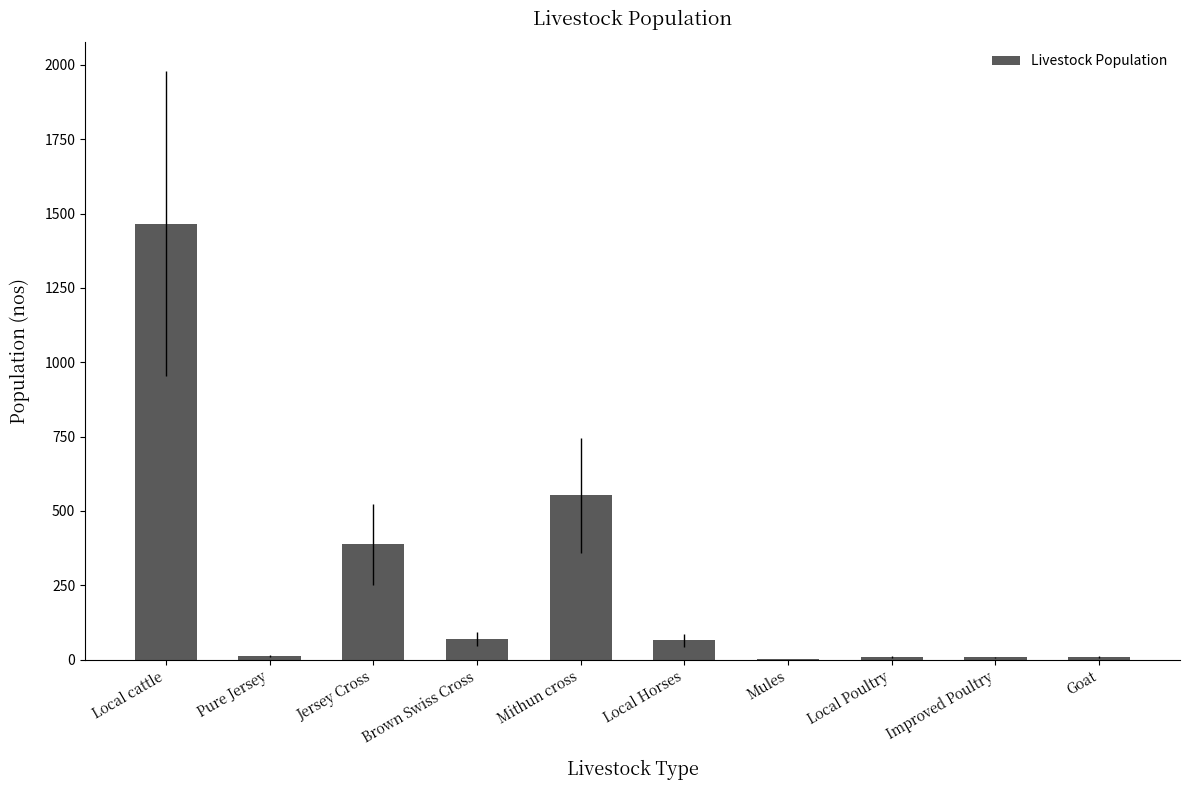

What is the change in value from Mithun cross to Improved Poultry?

-545